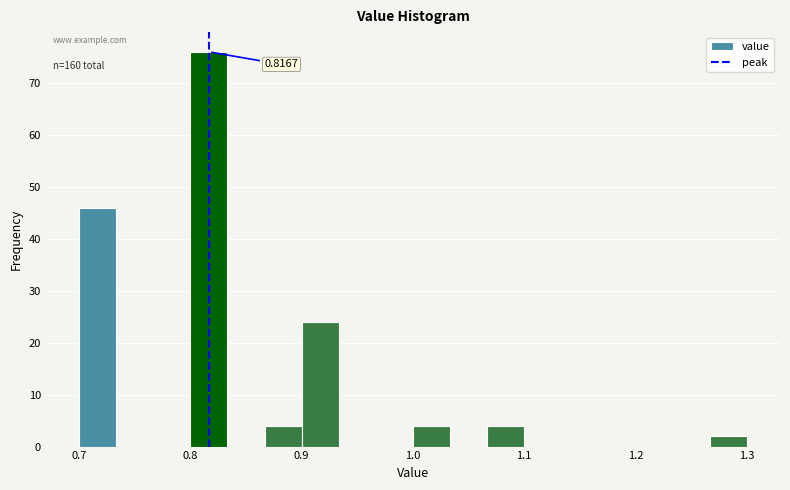

Around what value on the x-axis is the tallest bar? Give the approximate position of its centre, as read against the axis.

0.82